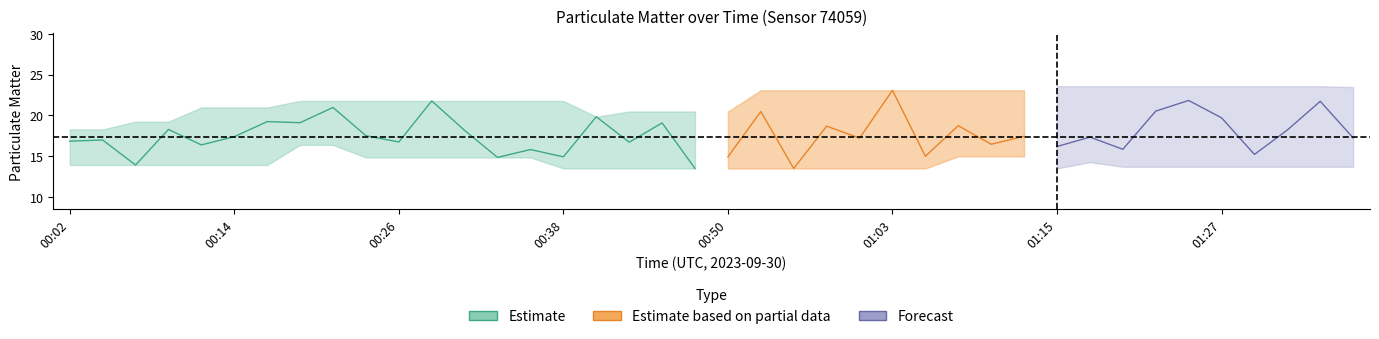

How many data points does each series have?

40